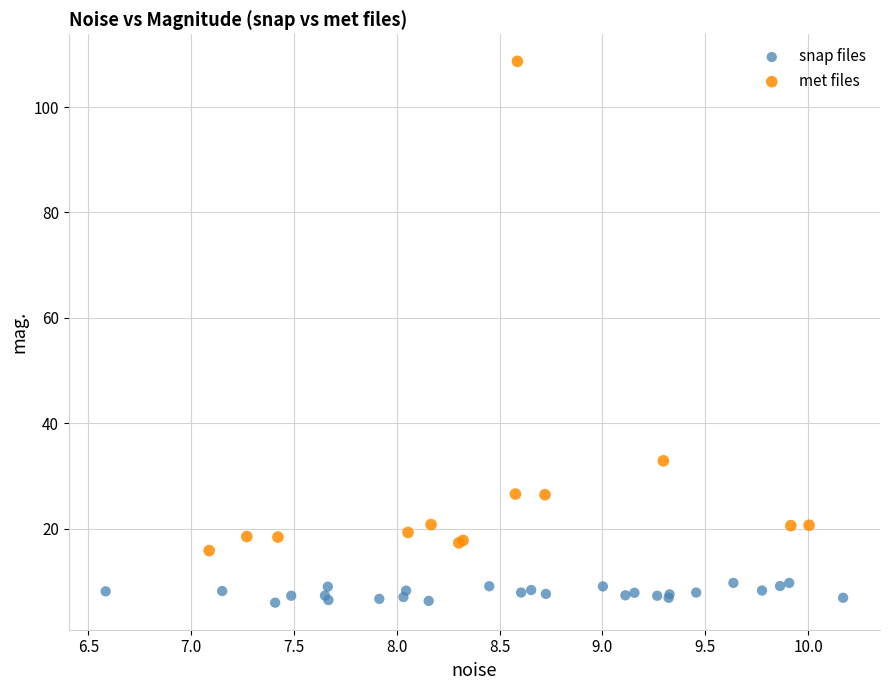

Which series reaches the minimum Y coordinate?

snap files